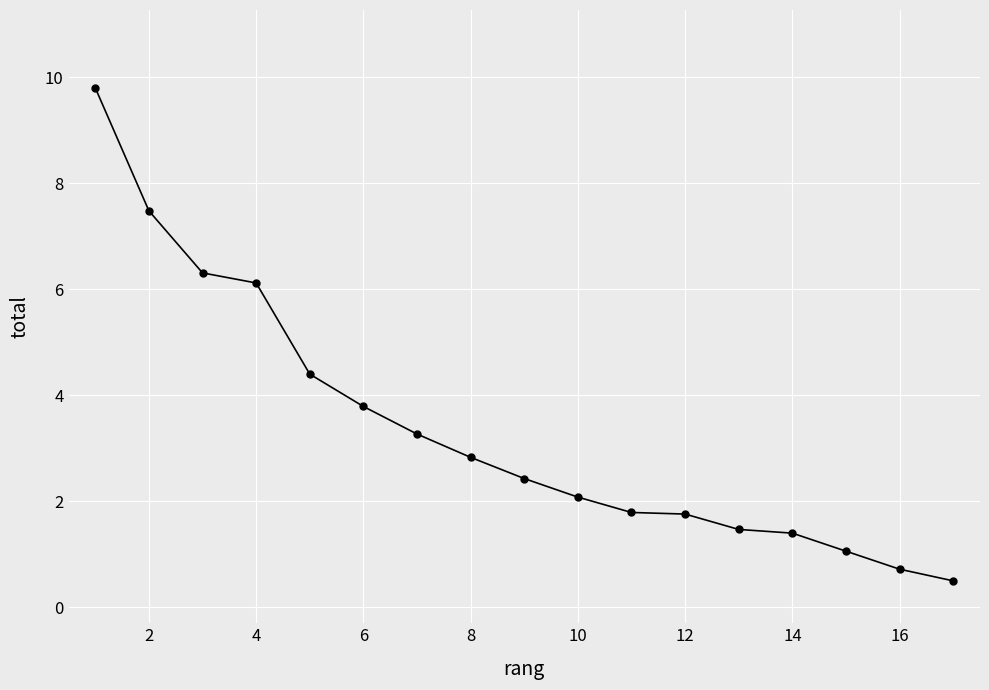

What is the sum of all values?

57.2